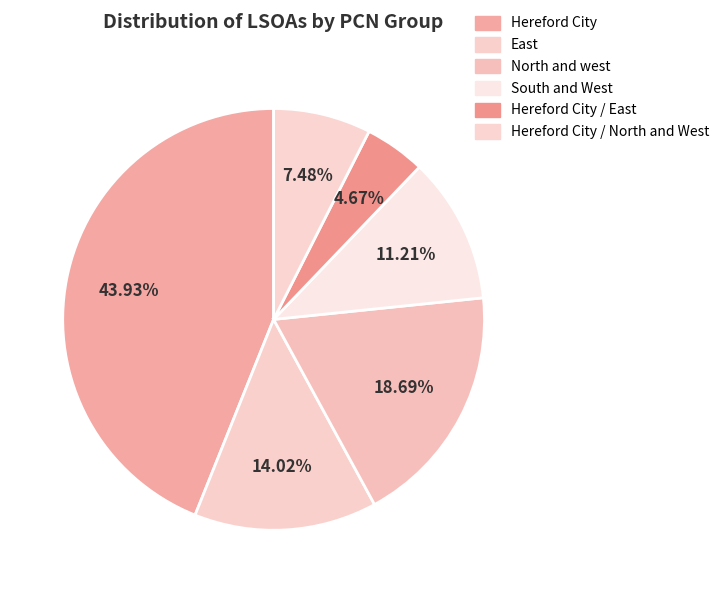

Combined, what portion of the pie is South and West and Hereford City / East?

15.9%